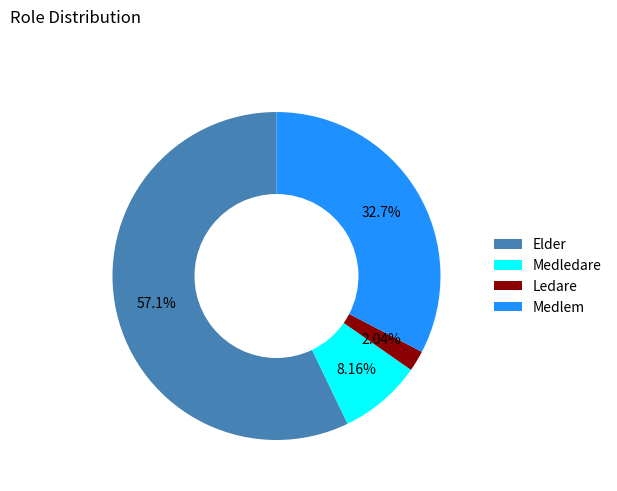

Which category accounts for the majority?

Elder